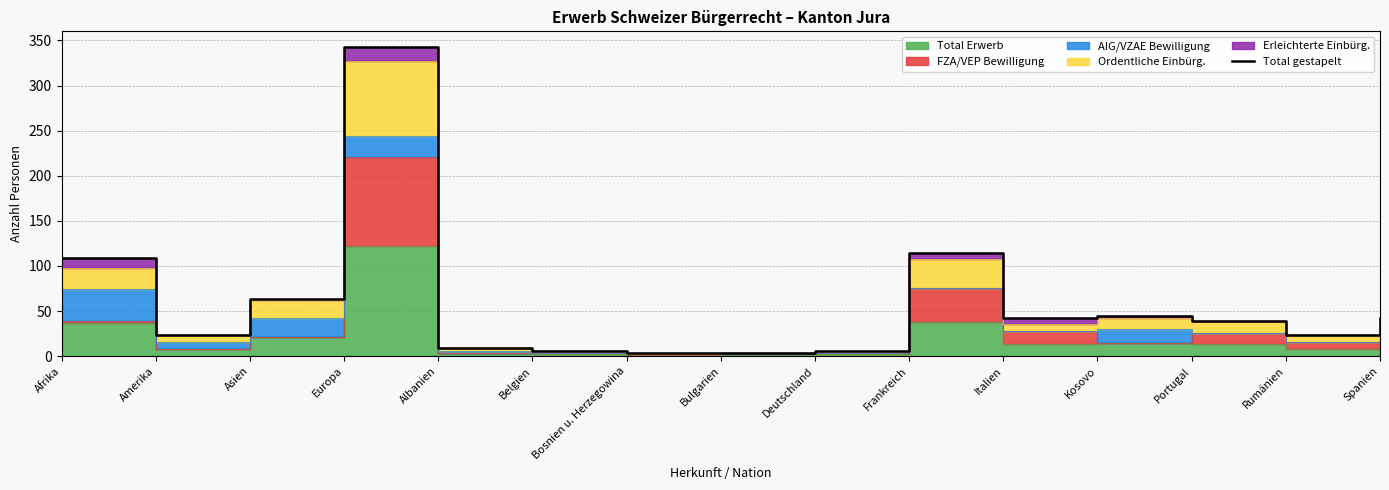

Approximately how many times larger is the value at Bulgarien compared to Albanien?

0.3